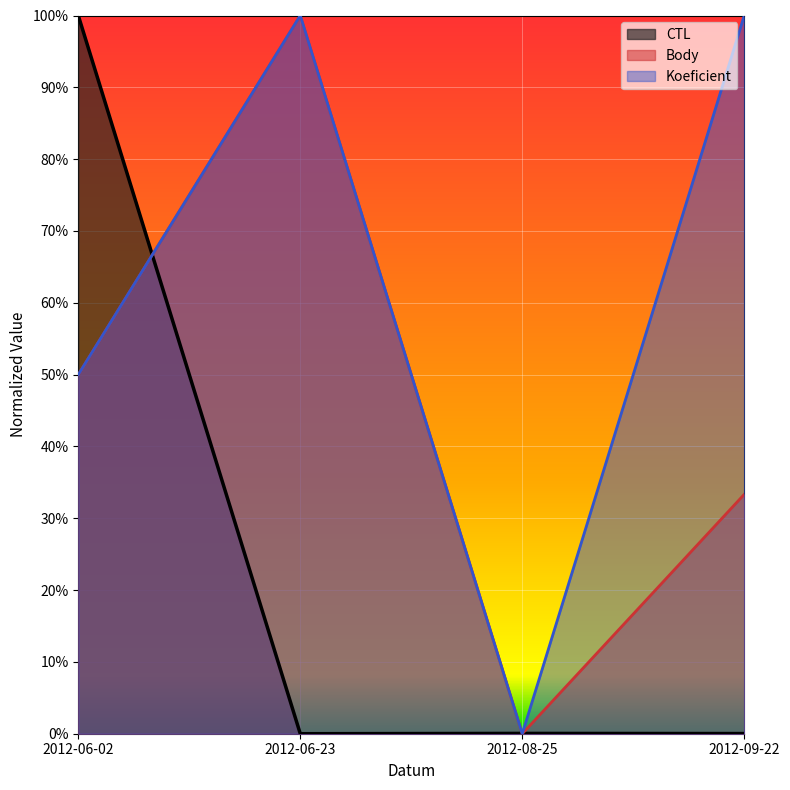

True or false: Body and Koeficient cross at least once.

False